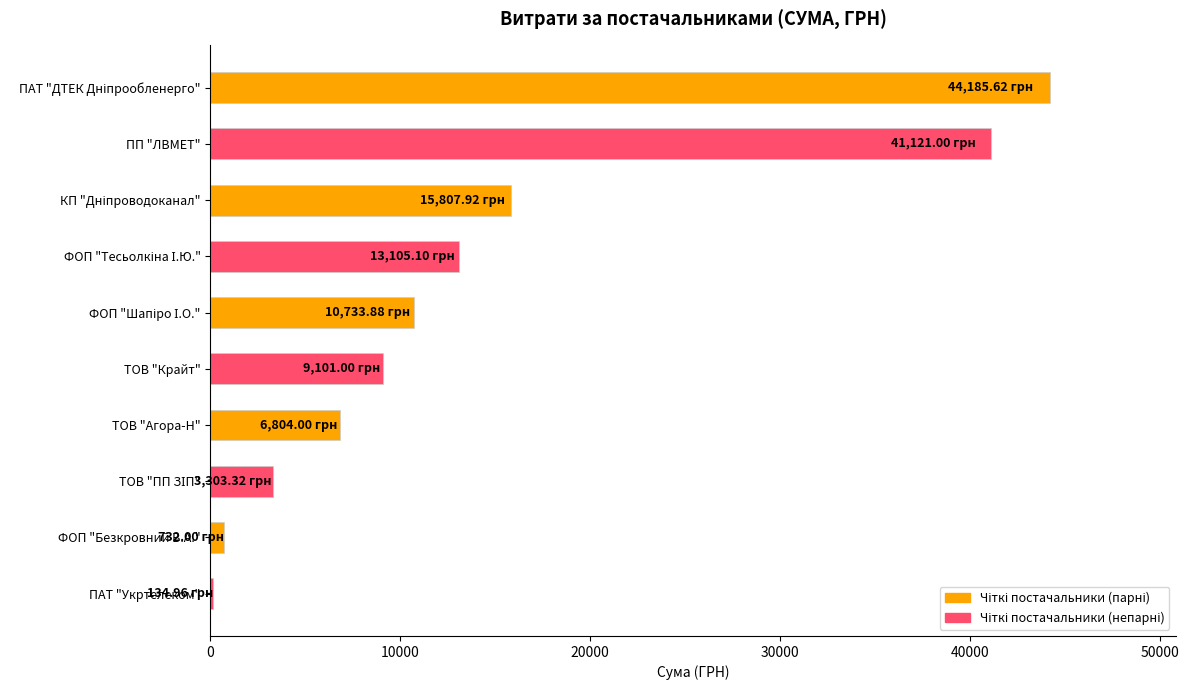

What is the sum of all values?

145028.8